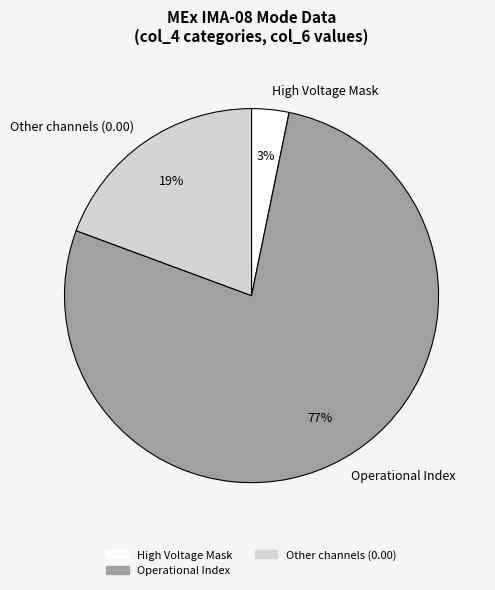

True or false: High Voltage Mask accounts for 17% of the total.

False